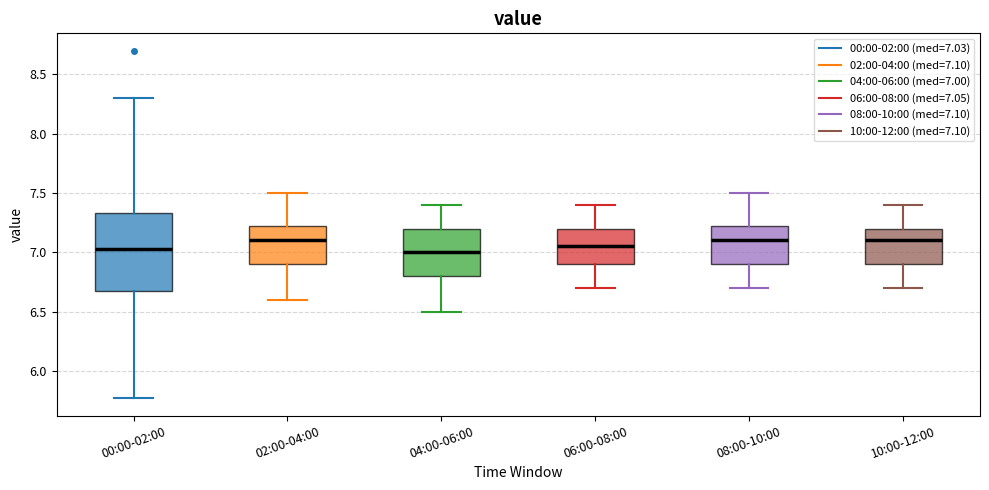

Where is the lower edge of the box for 08:00-10:00 on the y-axis? The values are not printed on the chart, so give them approximately, as read against the axis.

6.90